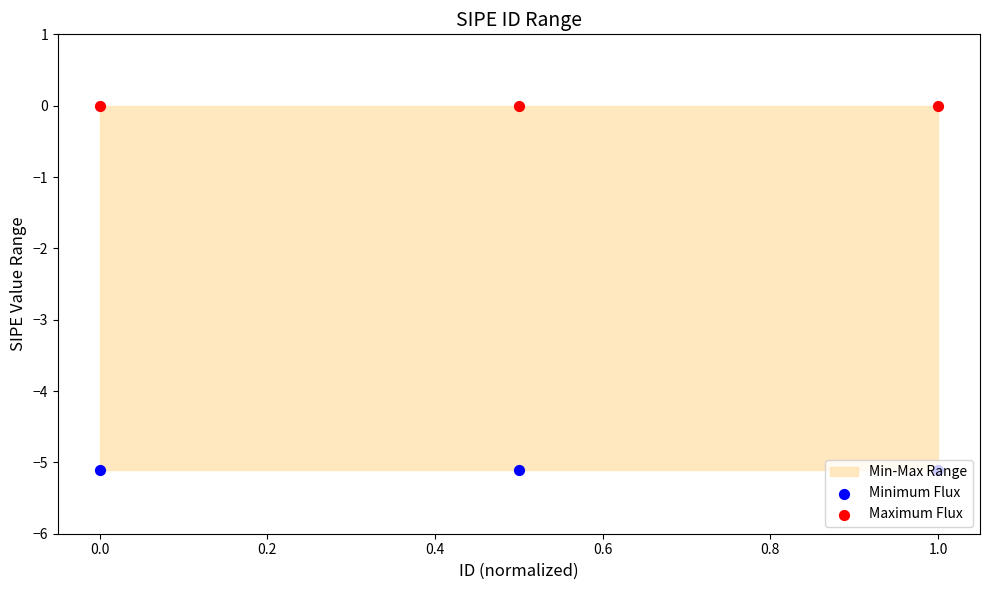

Which series reaches the minimum Y coordinate?

Minimum Flux